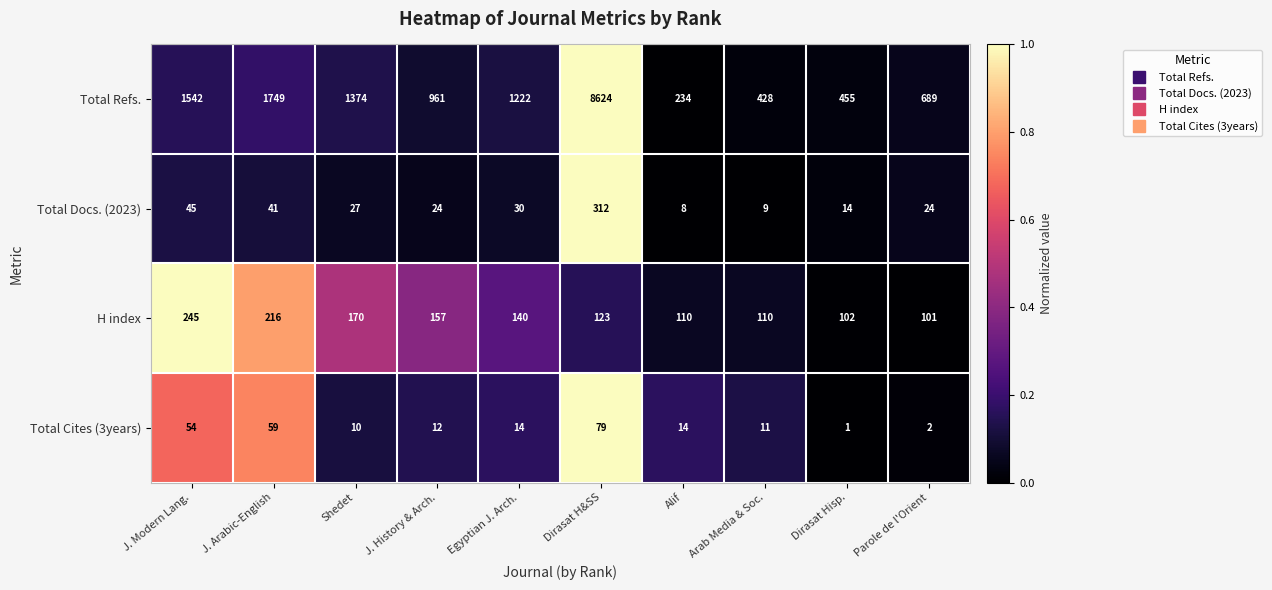

What is the approximate value of Total Cites (3years) at Alif, to the nearest 5?

15